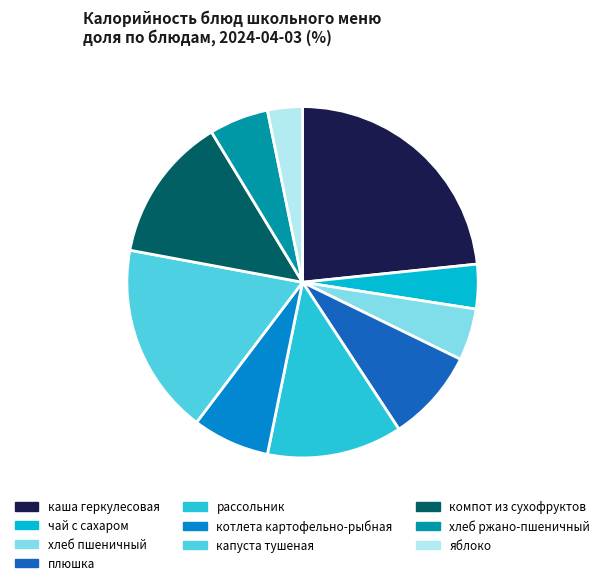

Which slice is the smallest?

яблоко